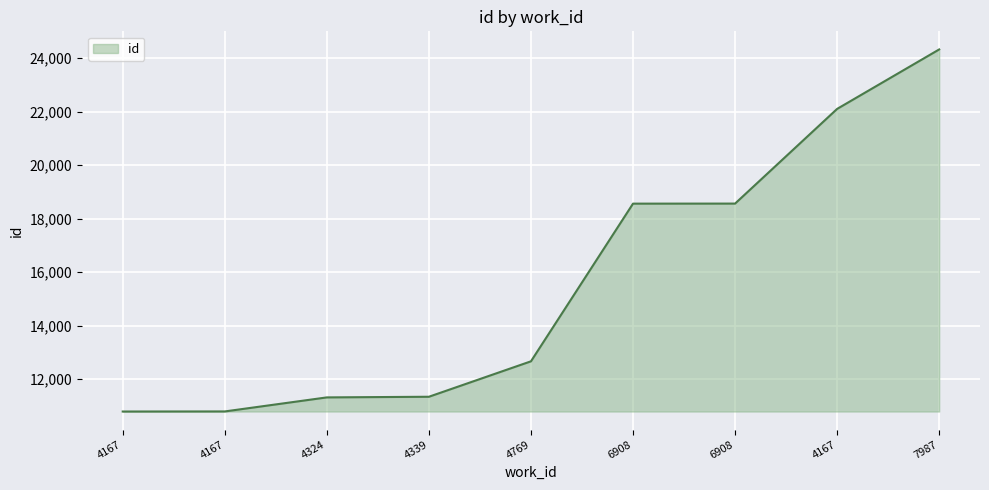

Rank the categories by value from lowest to highest.

4167, 4167, 4324, 4339, 4769, 6908, 6908, 4167, 7987